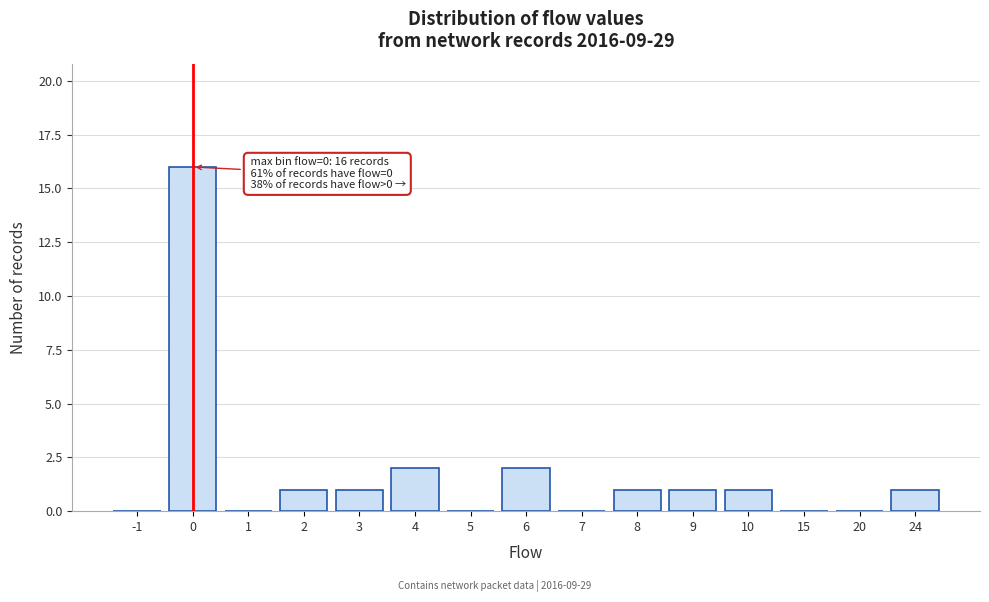

Reading right to left, extract all data points from this chart.

24=1	20=0	15=0	10=1	9=1	8=1	7=0	6=2	5=0	4=2	3=1	2=1	1=0	0=16	-1=0